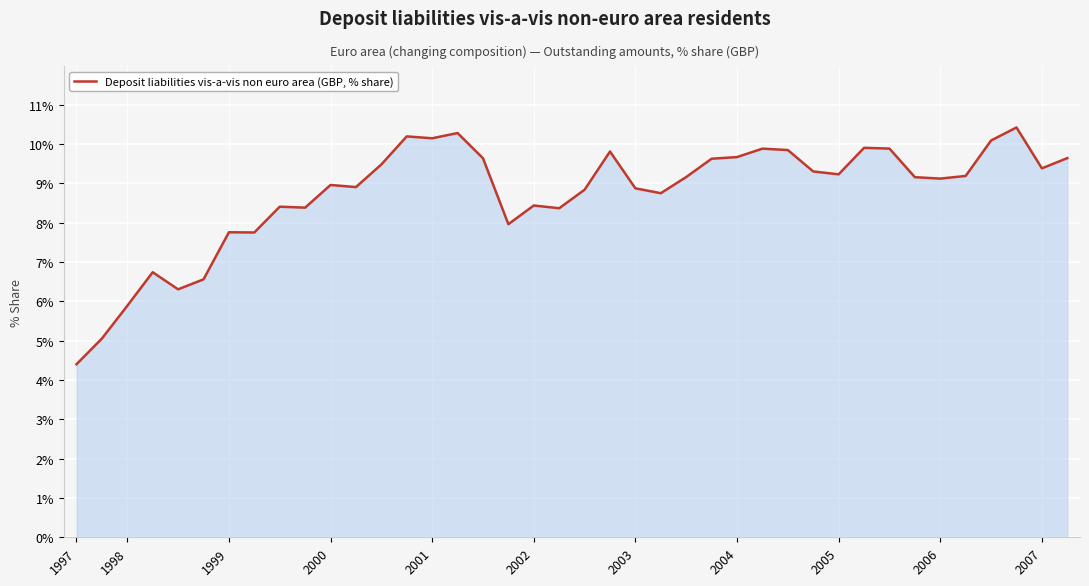

What is the difference between the maximum and minimum values?

6.0